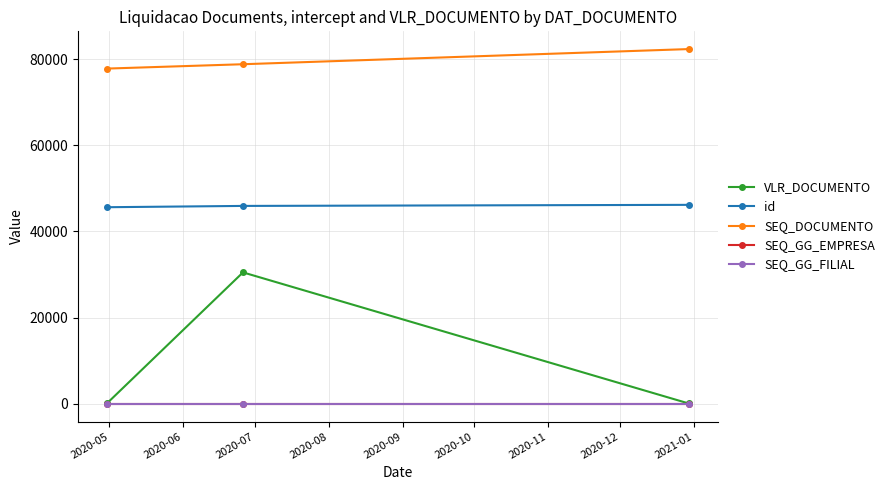

Which series has the widest spread of values?

VLR_DOCUMENTO